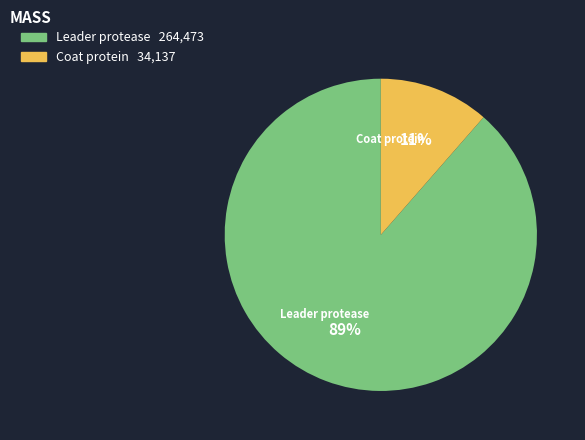

To the nearest percent, what is the combined percentage of Leader protease and Coat protein?

100%